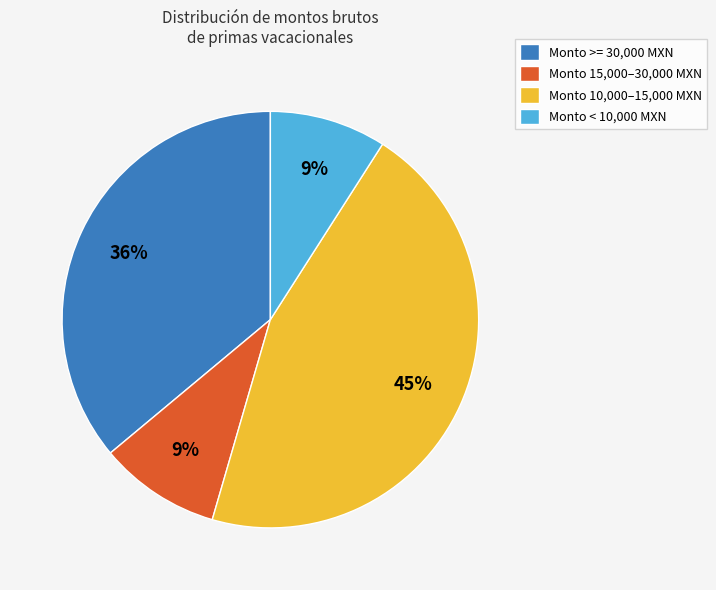

Is there a majority slice in this chart?

No